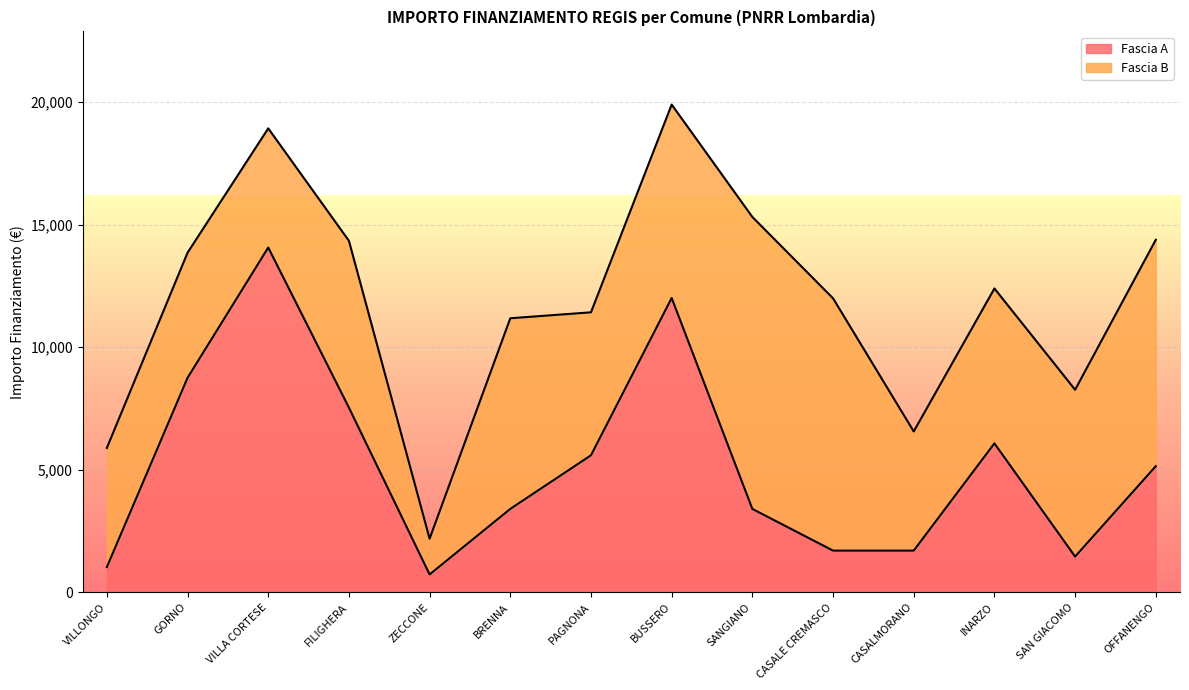

Rank the categories by value from highest to lowest.

VILLA CORTESE, BUSSERO, GORNO, FILIGHERA, INARZO, PAGNONA, OFFANENGO, BRENNA, SANGIANO, CASALE CREMASCO, CASALMORANO, SAN GIACOMO, VILLONGO, ZECCONE